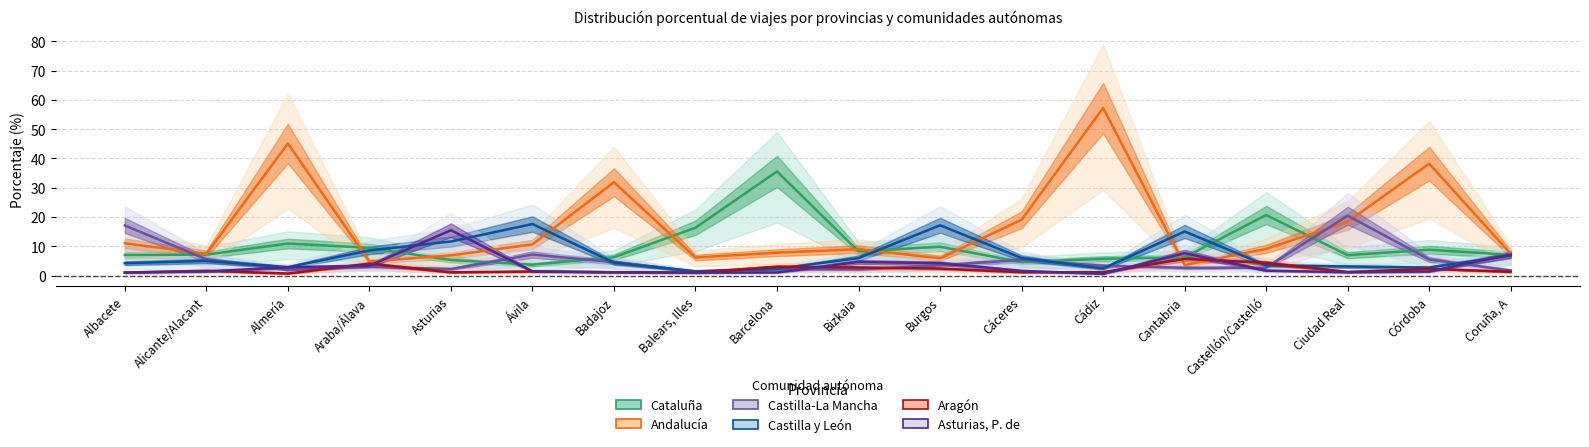

Which series has the widest spread of values?

Andalucía